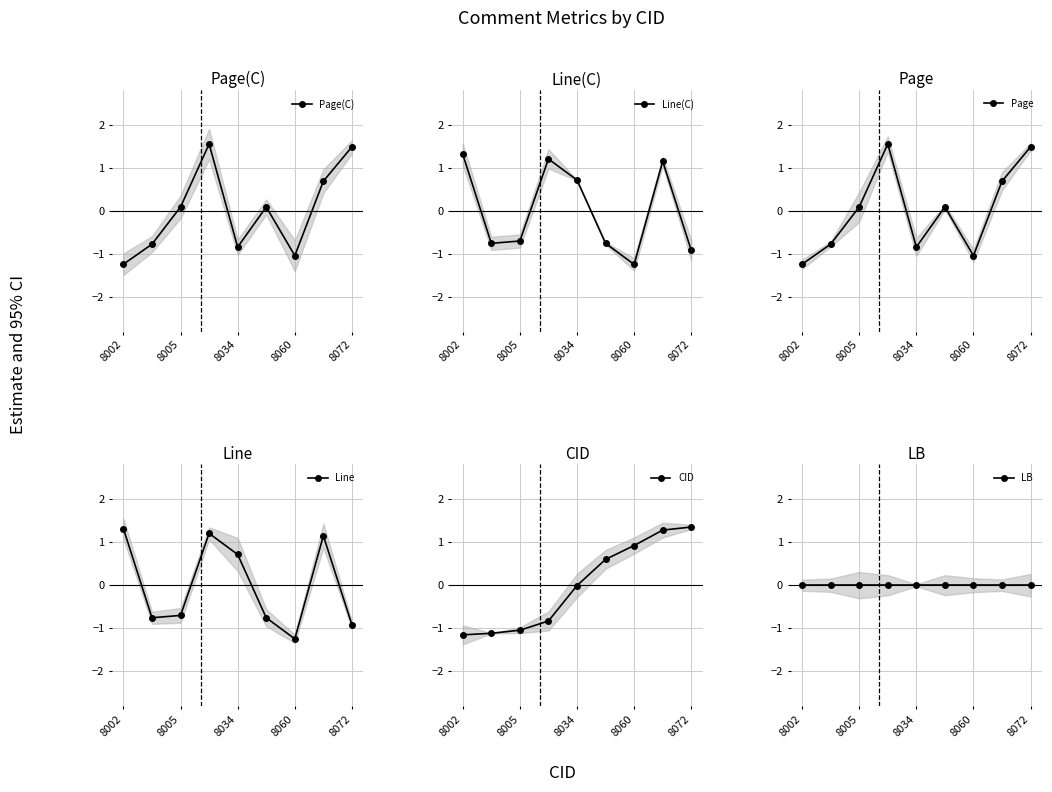

Is it true that Line(C) equals -0.9 at 8005?

False